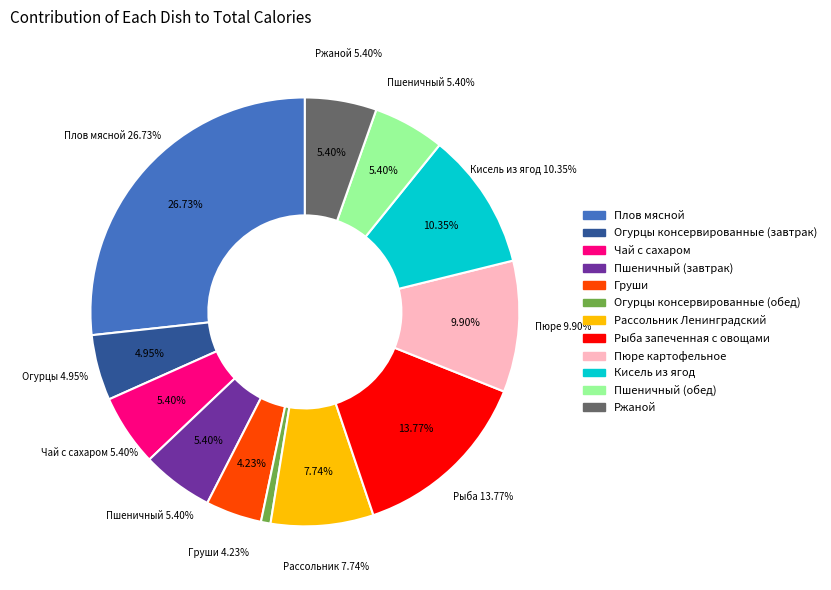

Is it true that Рыба запеченная с овощами is 14% of the pie?

True